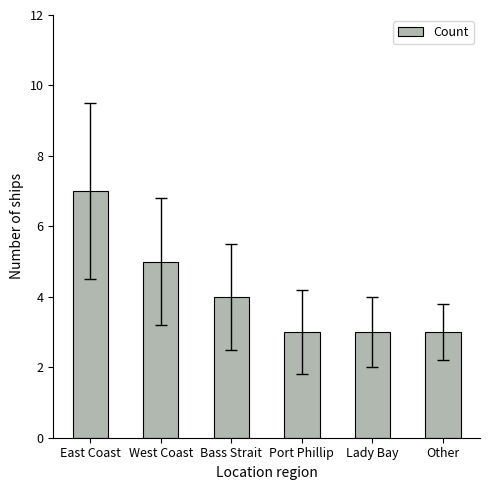

What is the sum of the values at Other and West Coast?

8